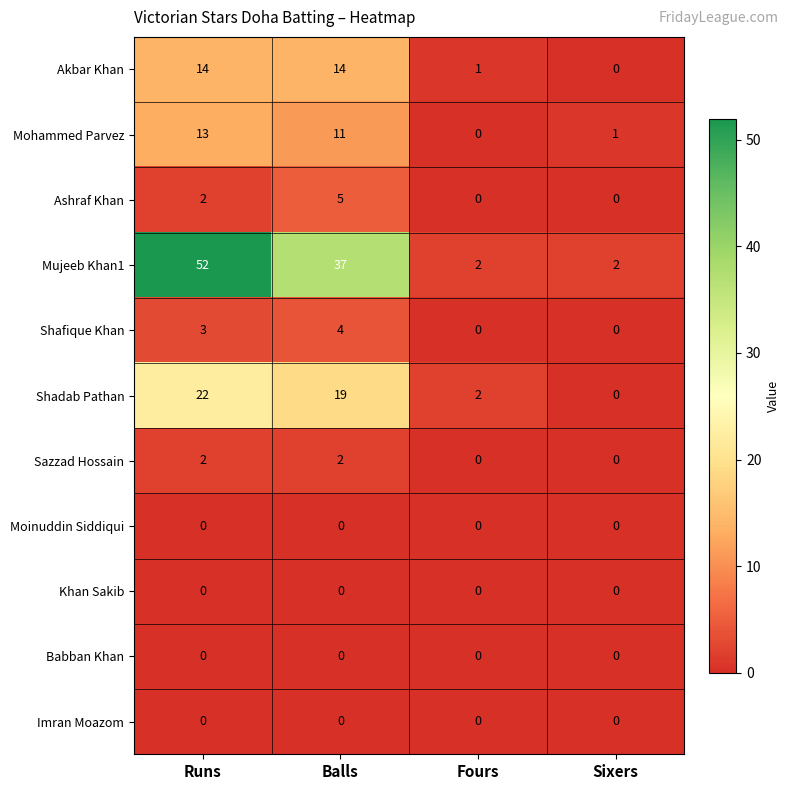

Which label corresponds to the largest value in the chart?

Runs